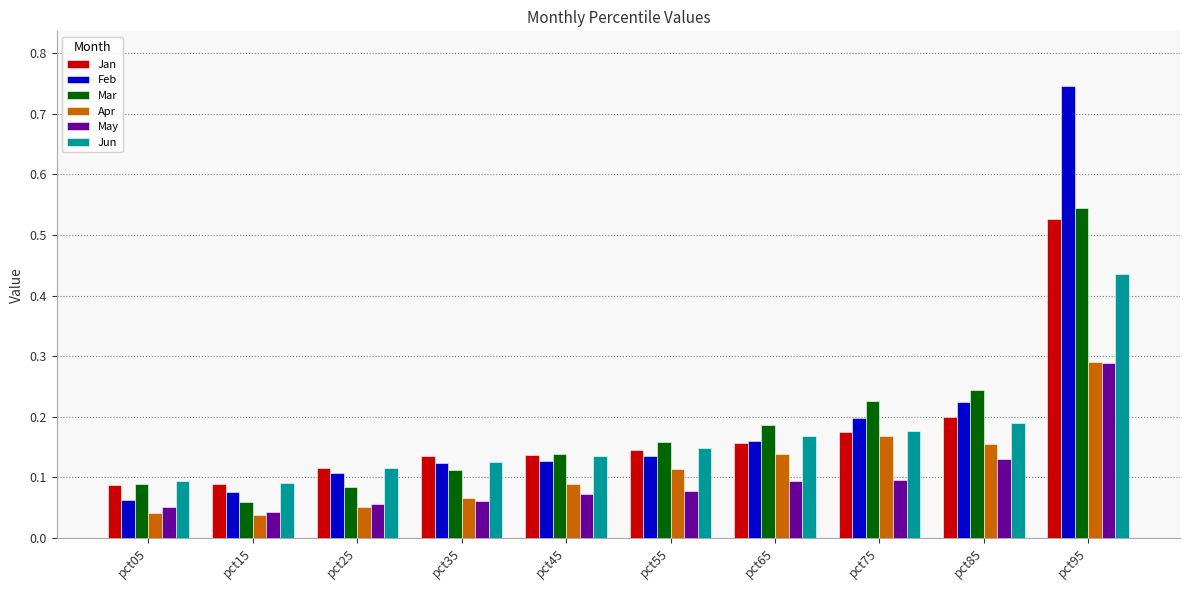

Which series has the widest spread of values?

Feb